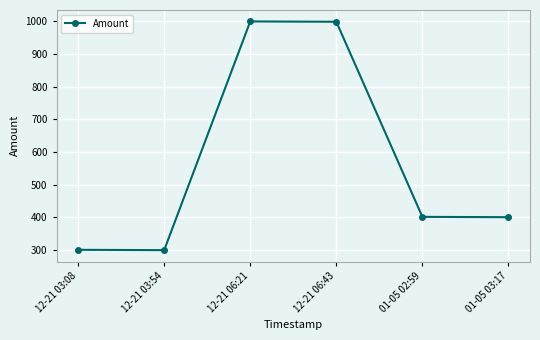

What is the label of the 4th point from the right?

12-21 06:21